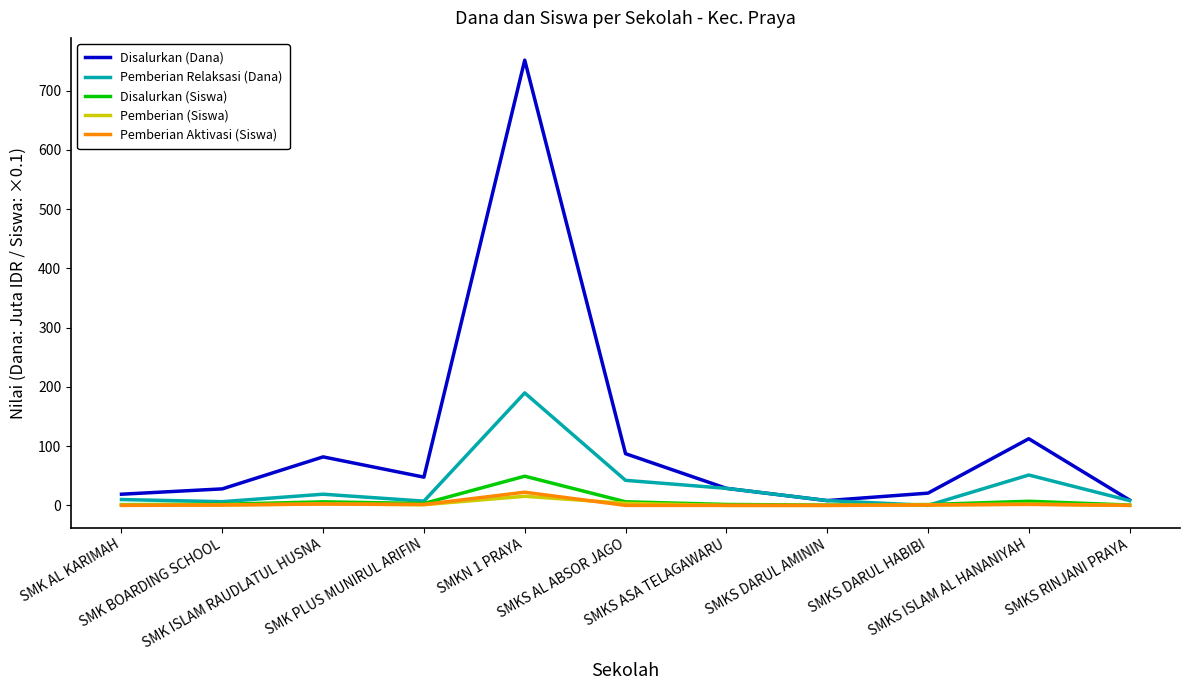

What is the maximum value for Pemberian Aktivasi (Siswa)?

22.3